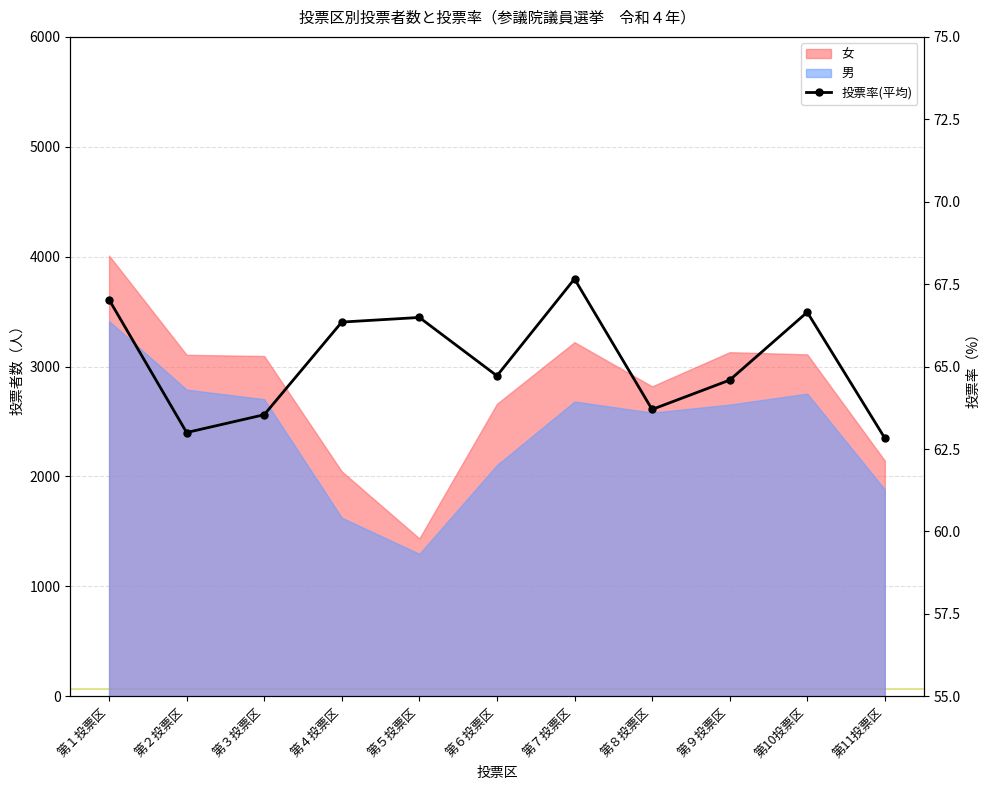

Reading left to right, transcribe all the data shown in this chart.

第１投票区=67.0	第２投票区=63.0	第３投票区=63.5	第４投票区=66.3	第５投票区=66.5	第６投票区=64.7	第７投票区=67.7	第８投票区=63.7	第９投票区=64.6	第10投票区=66.7	第11投票区=62.8